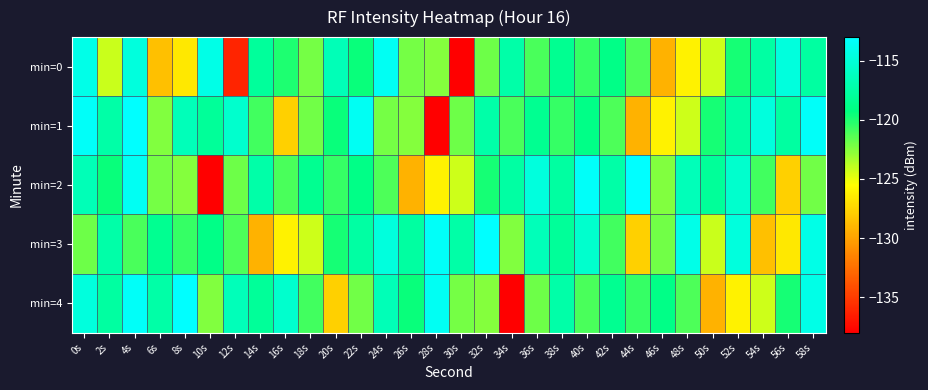

Count the number of data series in this chart.

5